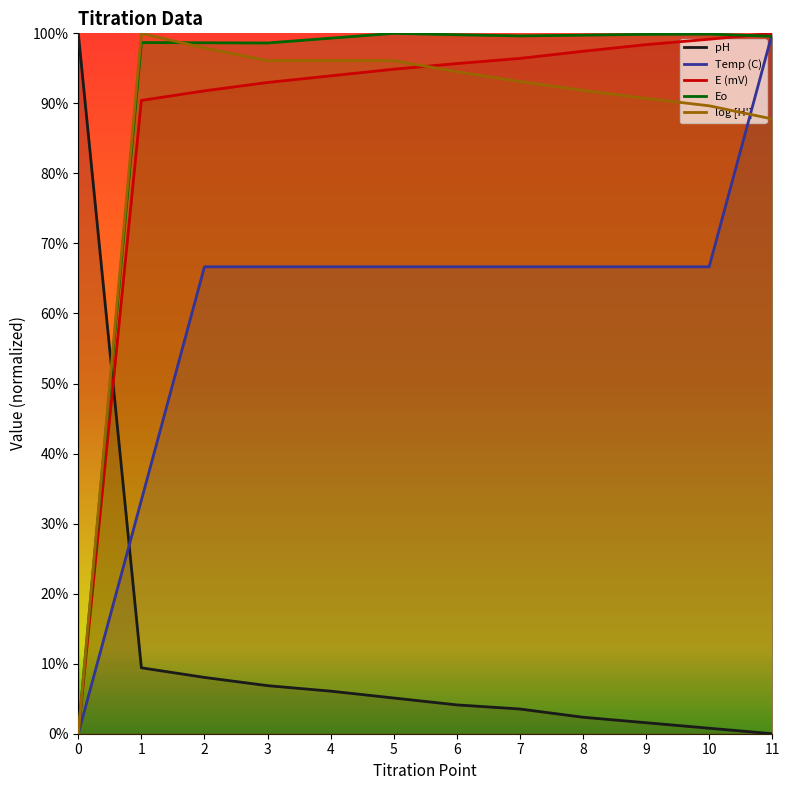

How many lines are shown in the chart?

5